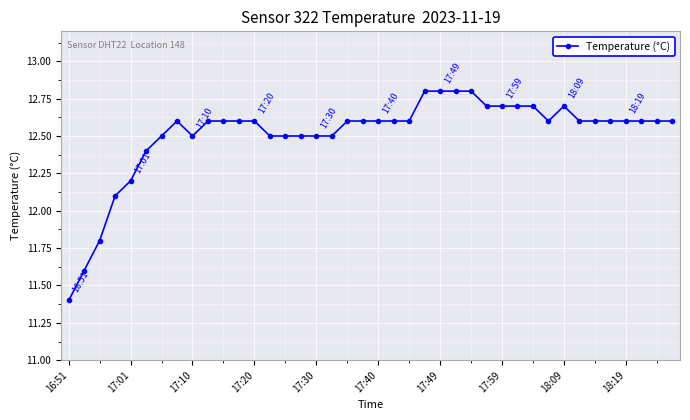

How many lines are shown in the chart?

1